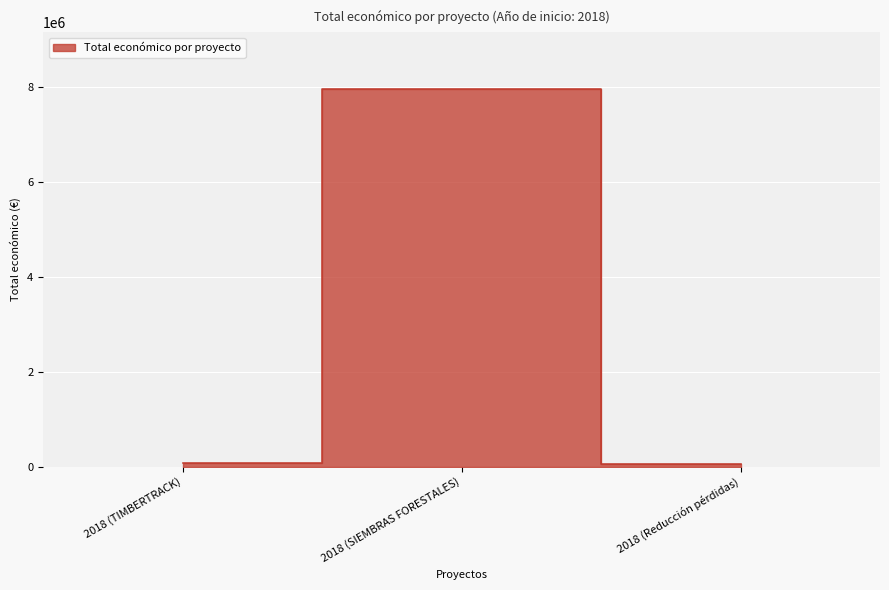

How many lines are shown in the chart?

1